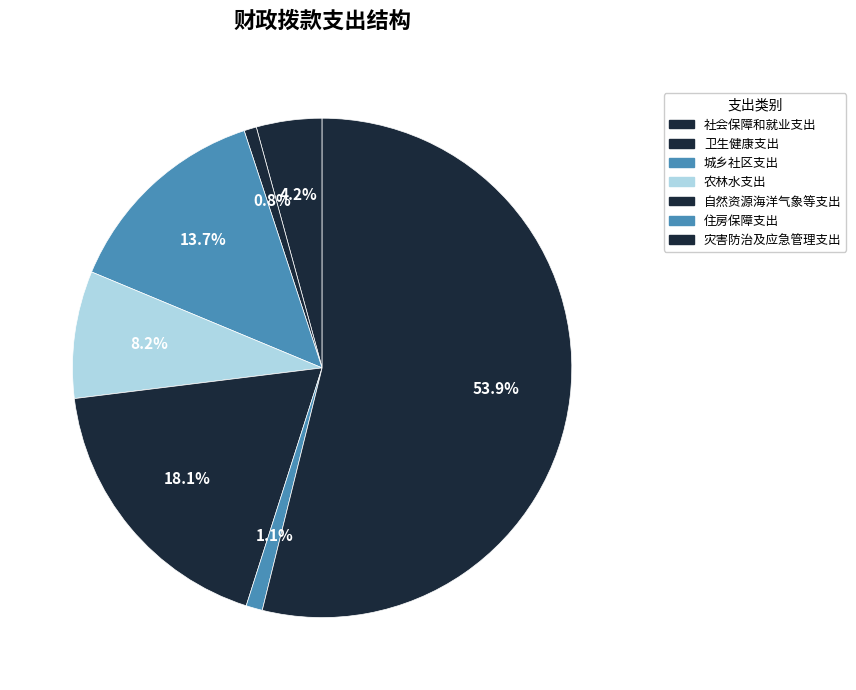

How many segments does this pie chart have?

7